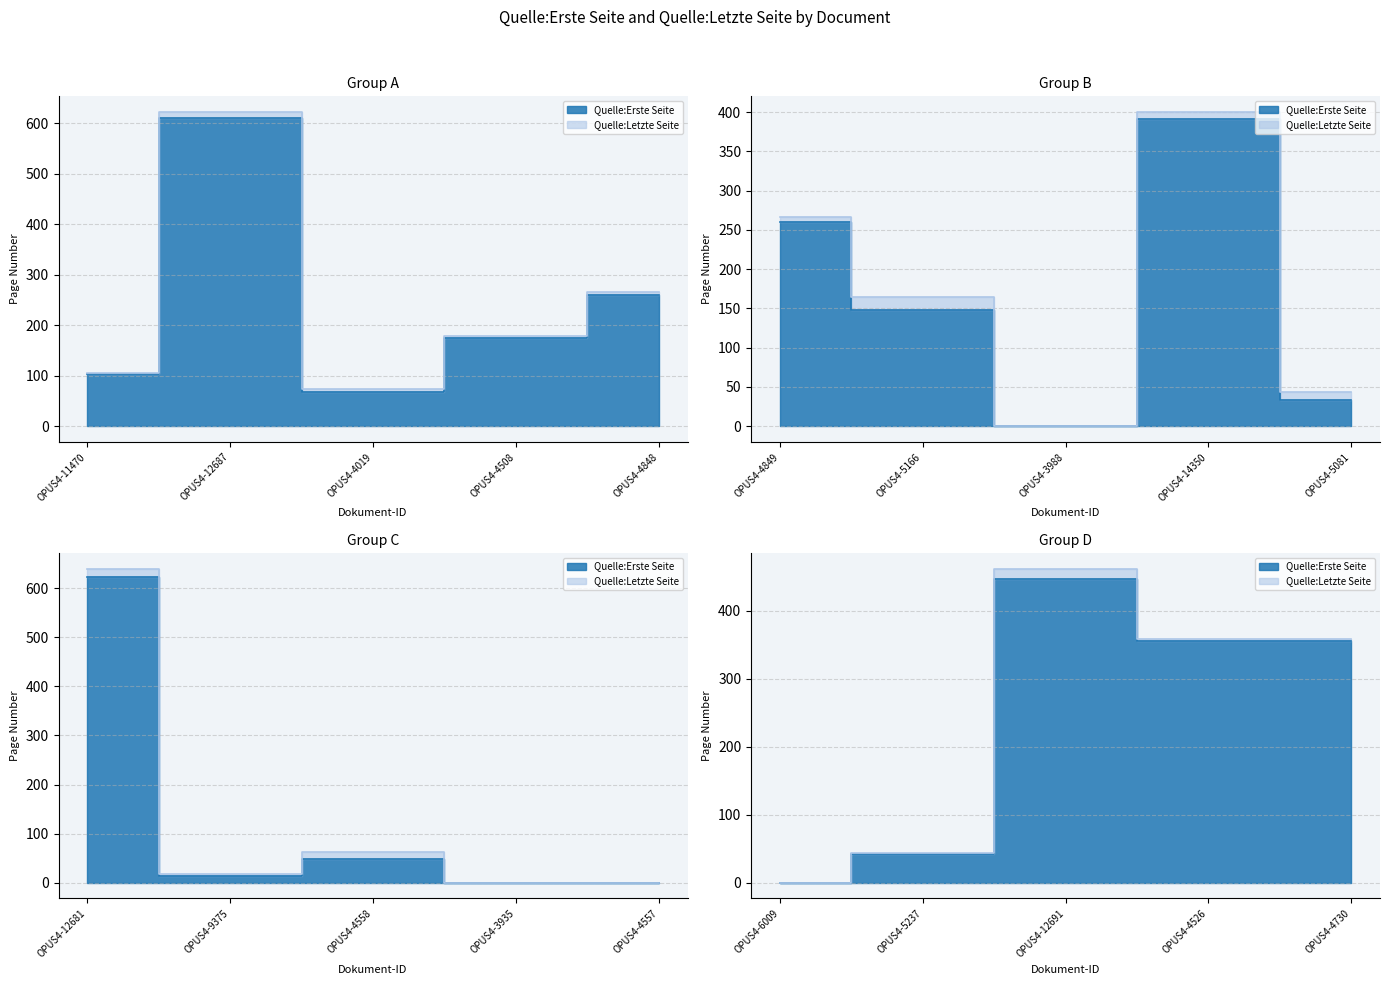

Count the number of data series in this chart.

2